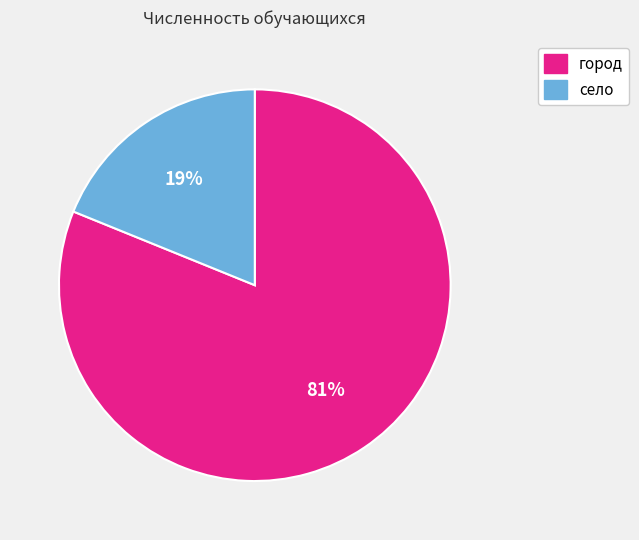

How many slices are in this pie chart?

2